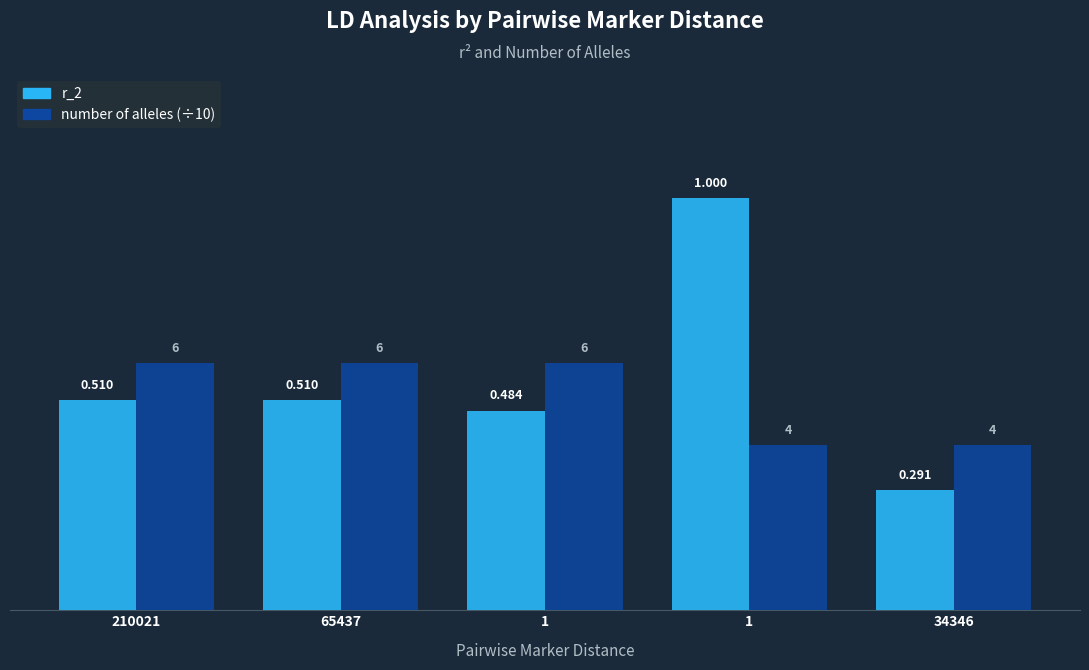

The value of r_2 at 1 is 0.5. True or false?

True